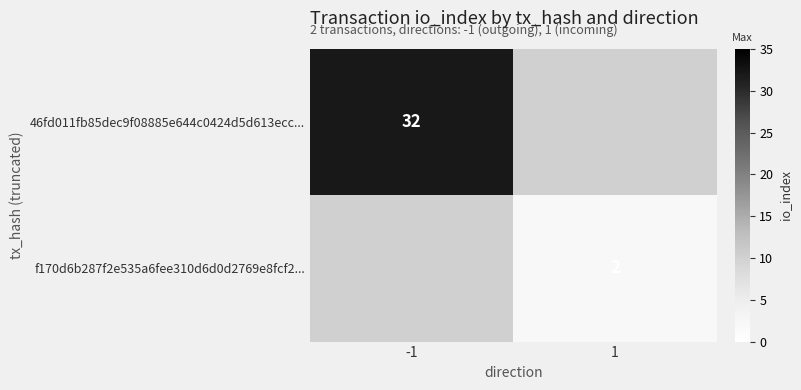

The value of 46fd011fb85dec9f08885e644c0424d5d613ecc... at -1 is 47. True or false?

False